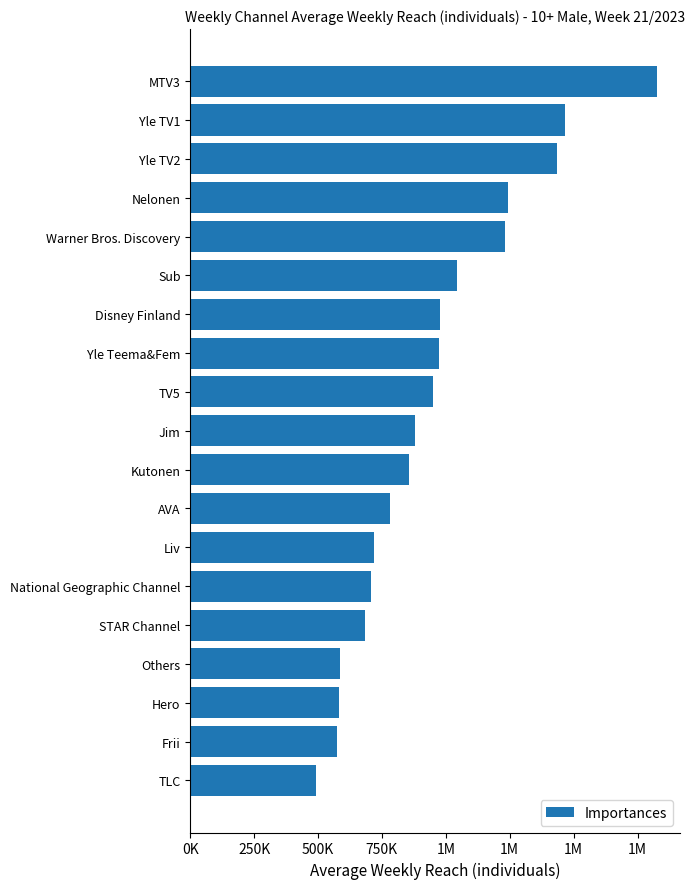

Are the bars horizontal?

Yes